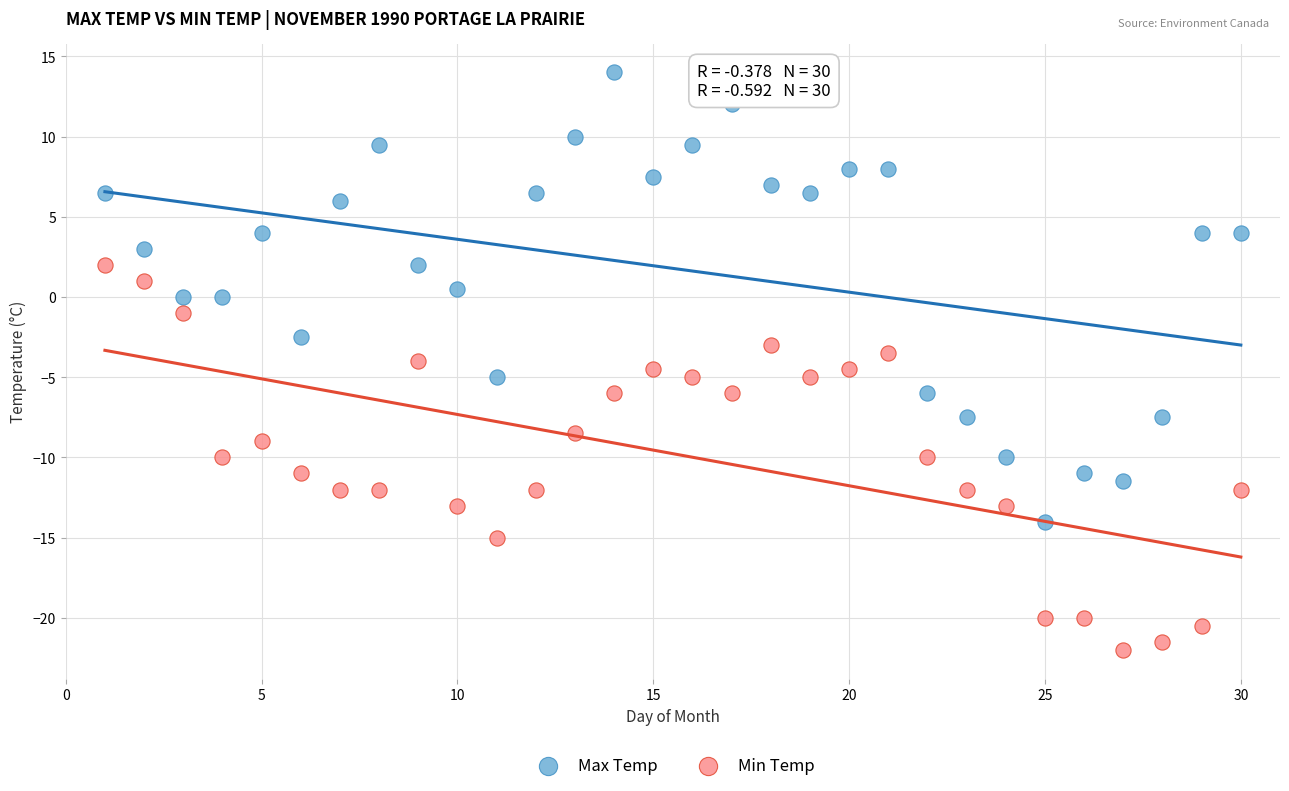

Which series reaches the minimum Y coordinate?

Min Temp